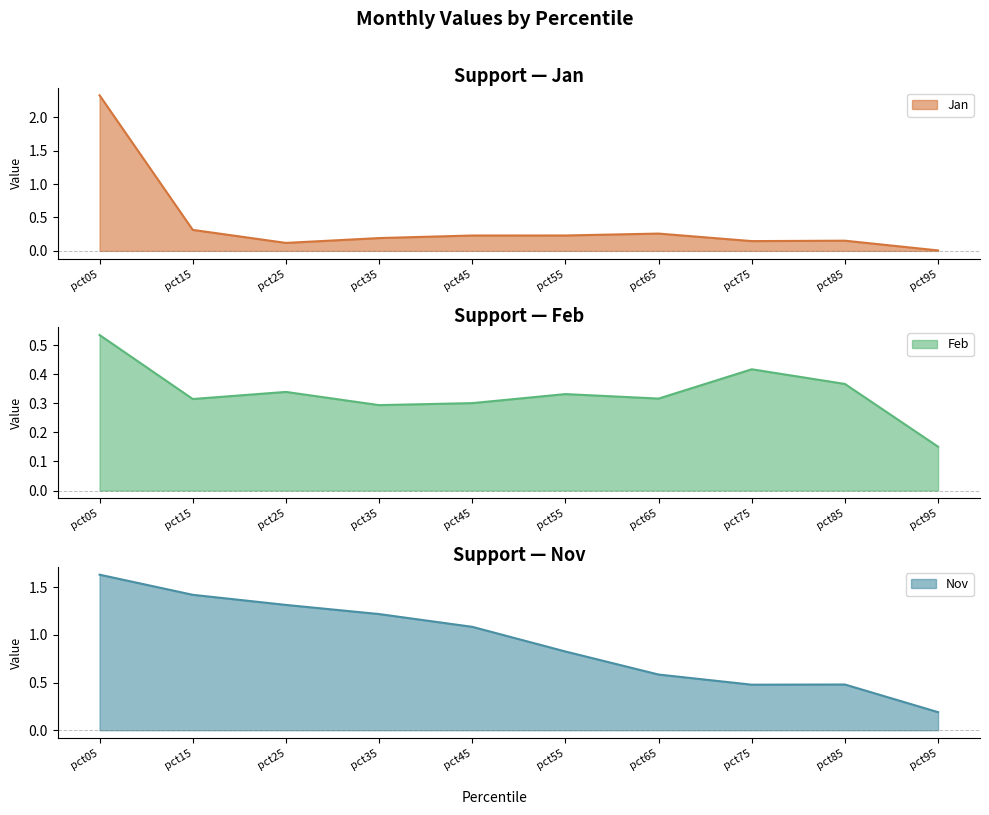

At how many categories does at least one series exceed 1?

5